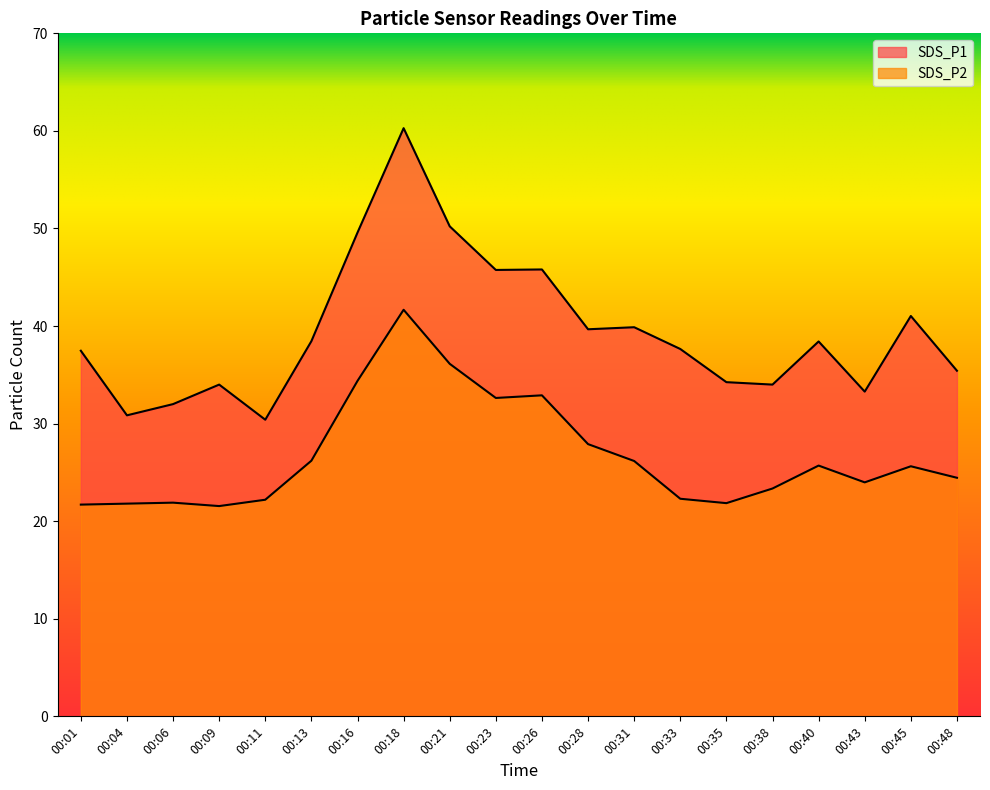

In SDS_P2, how many points are higher than both neighbors (excluding endpoints)?

5